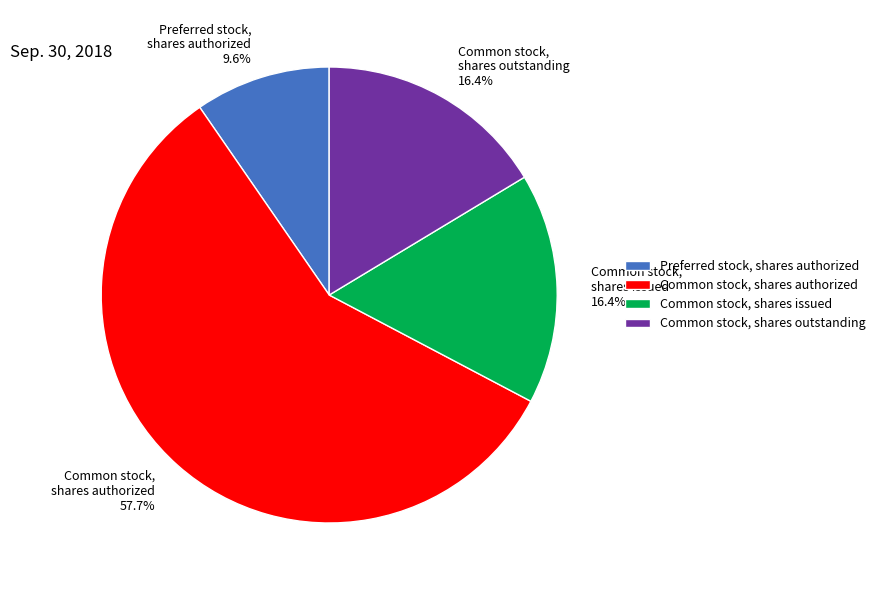

What percentage do Preferred stock, shares authorized and Common stock, shares issued together represent?

26.0%